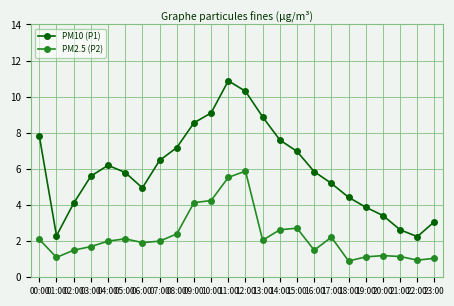

Is the value of PM10 (P1) at 10:00 greater than the value of PM2.5 (P2) at 07:00?

Yes